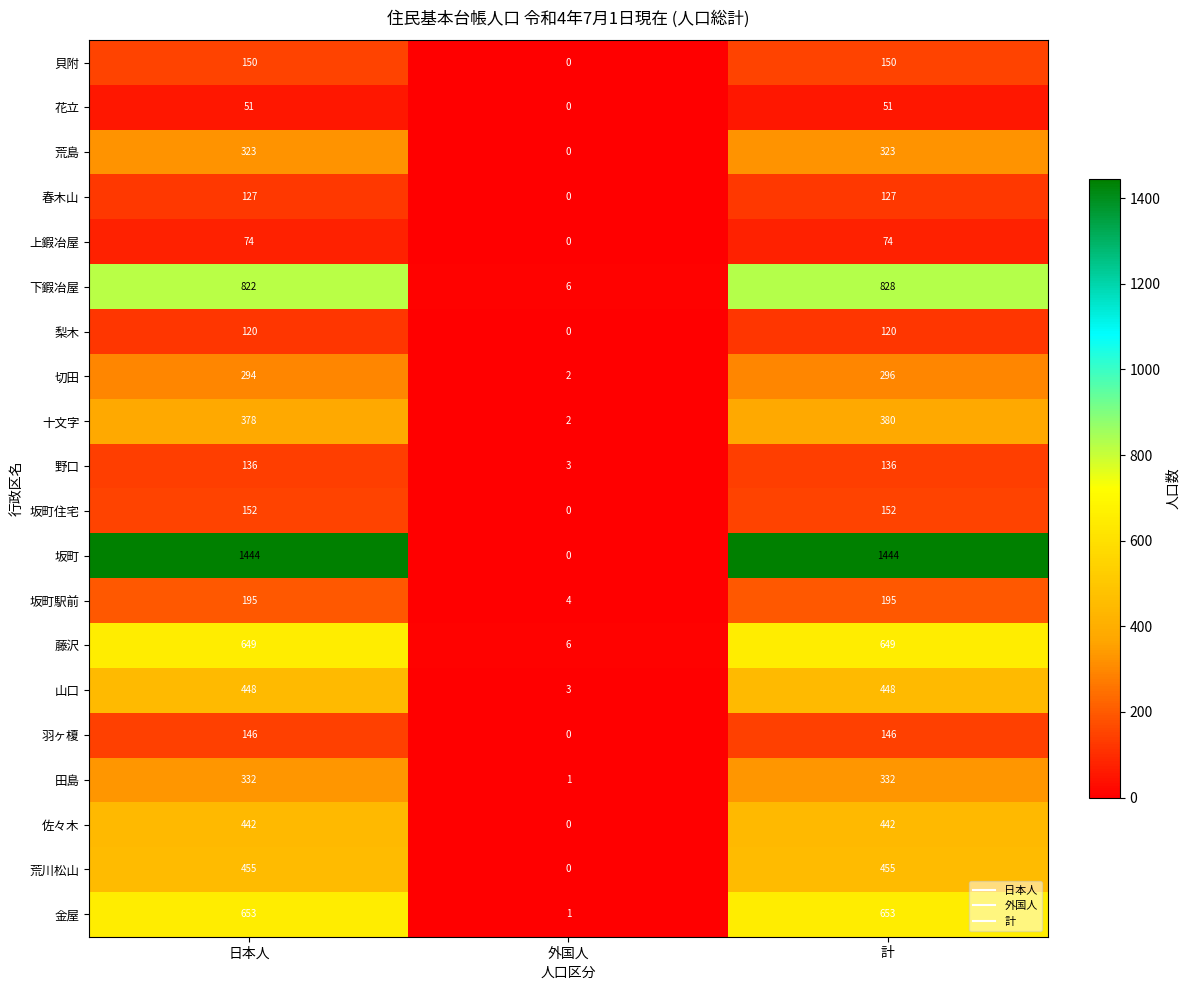

At 日本人, list the series in order from largest to smallest.

坂町, 下鍜冶屋, 金屋, 藤沢, 荒川松山, 山口, 佐々木, 十文字, 田島, 荒島, 切田, 坂町駅前, 坂町住宅, 貝附, 羽ヶ榎, 野口, 春木山, 梨木, 上鍜冶屋, 花立